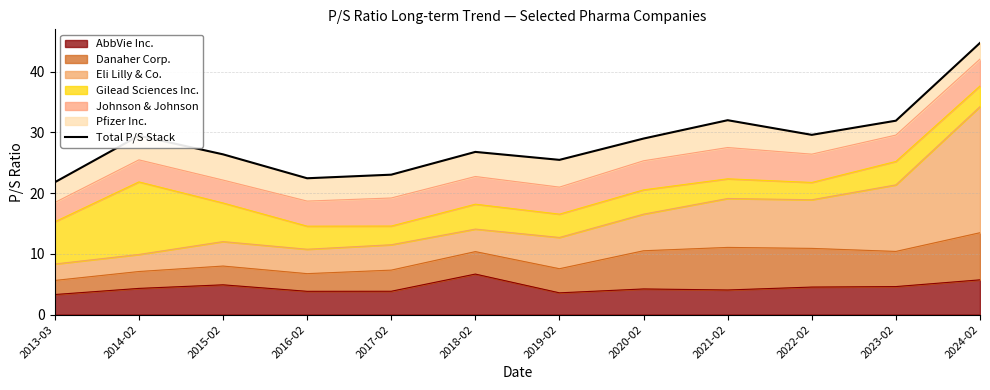

List the labels in order of value, smallest first.

2013-03, 2016-02, 2017-02, 2019-02, 2015-02, 2018-02, 2020-02, 2014-02, 2022-02, 2023-02, 2021-02, 2024-02